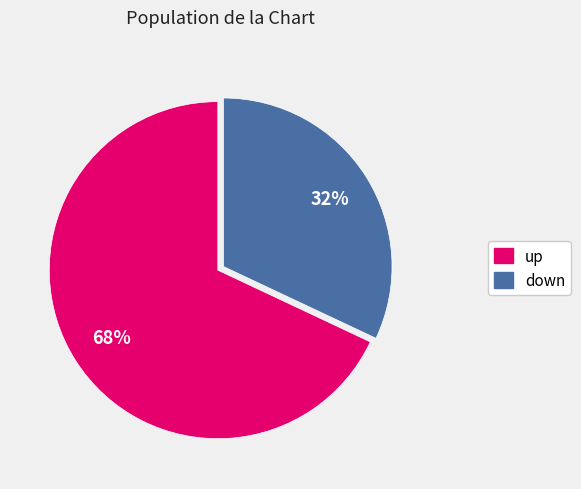

Is the sum of up and down greater than half?

Yes